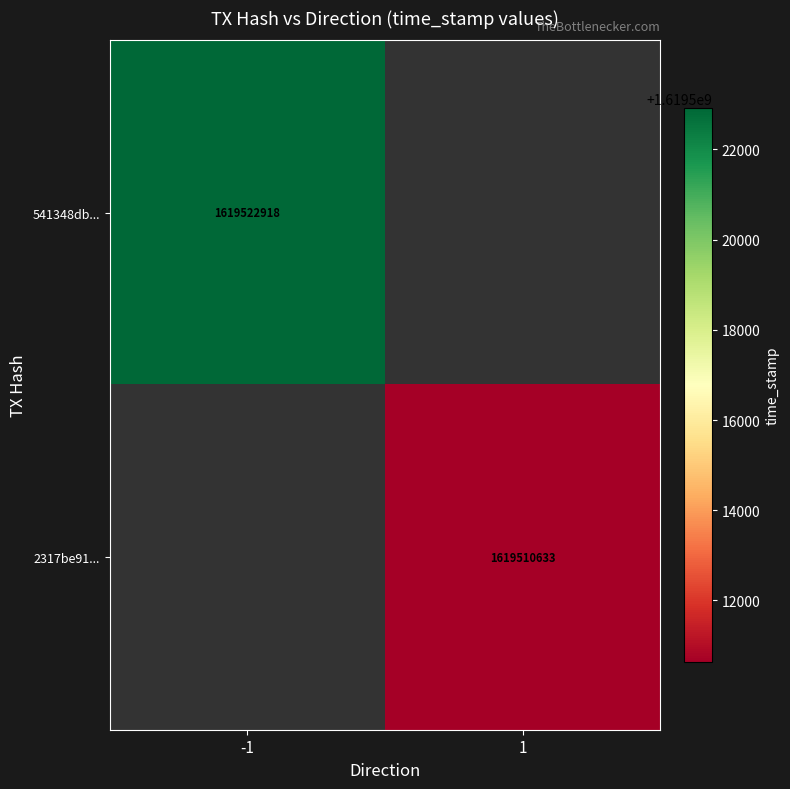

True or false: 541348db... has a value of 1619522918 at -1.

True